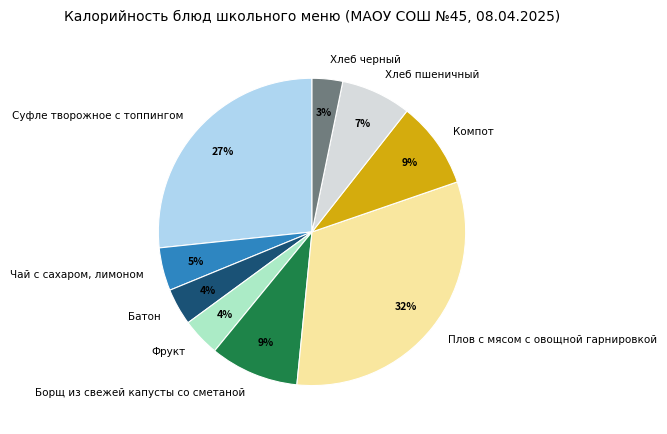

Is the sum of Батон and Плов с мясом с овощной гарнировкой greater than half?

No